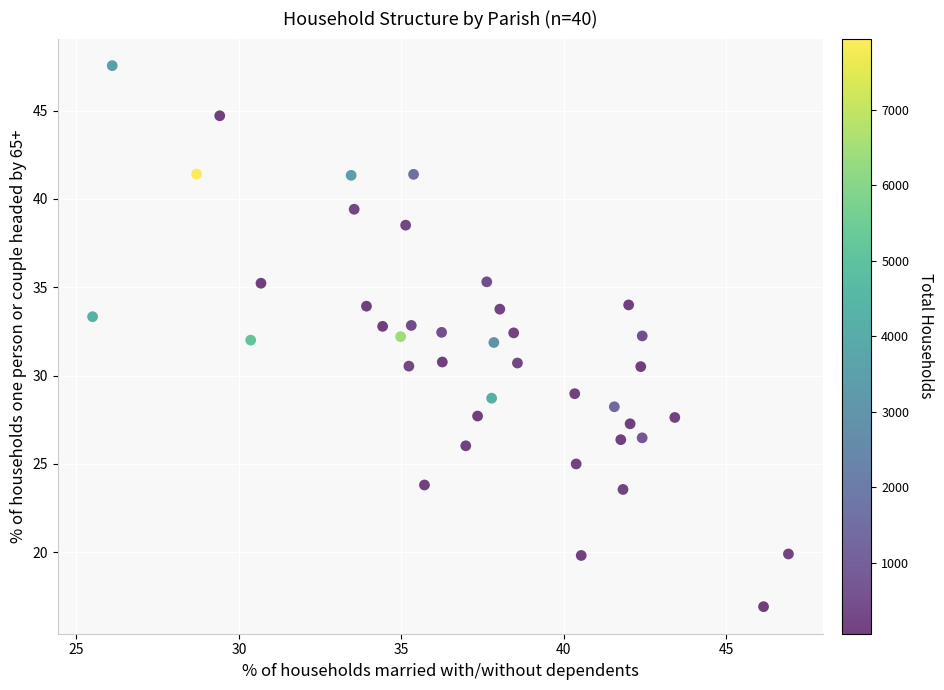

What is the range of X values (max minus min)?

21.4